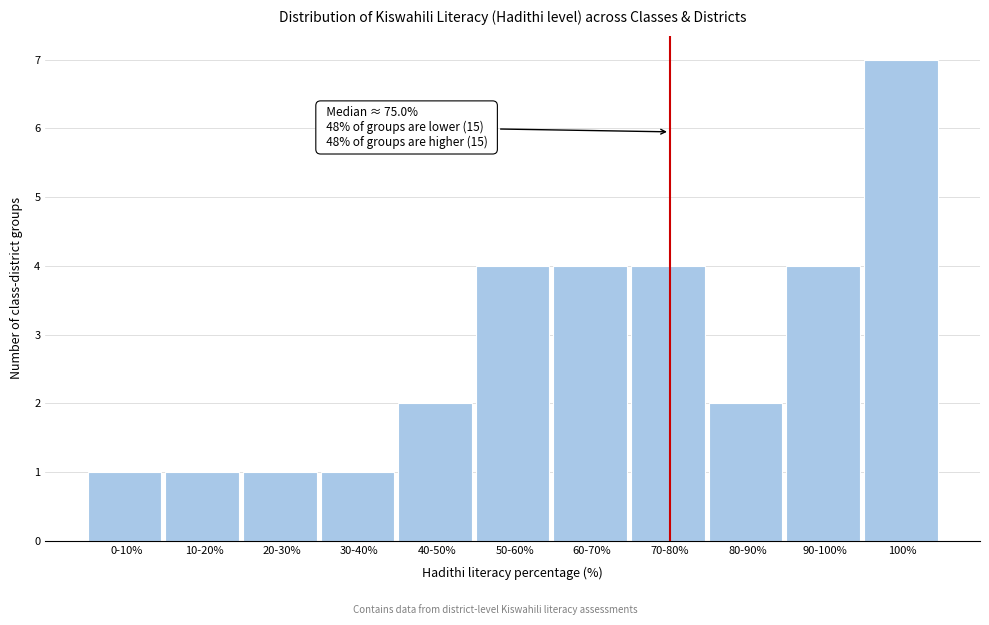

Reading left to right, what are all the values shown in this chart?

1	1	1	1	2	4	4	4	2	4	7